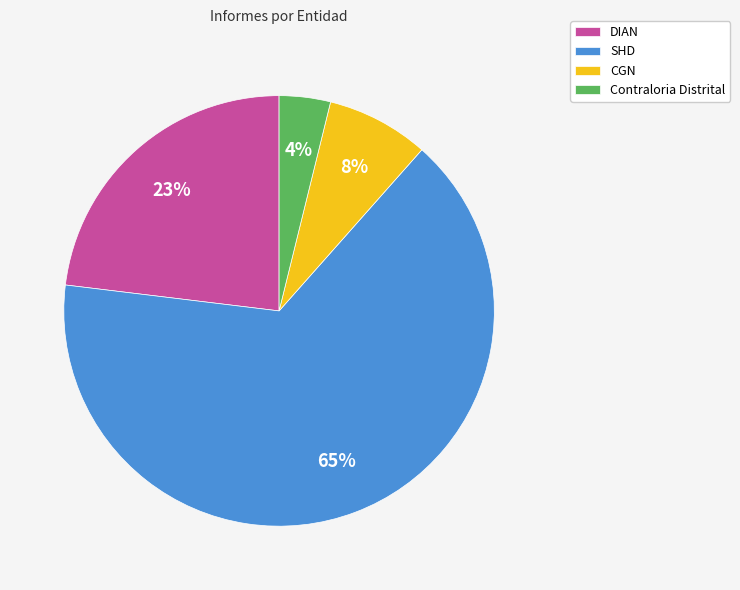

Which has a higher value, CGN or DIAN?

DIAN